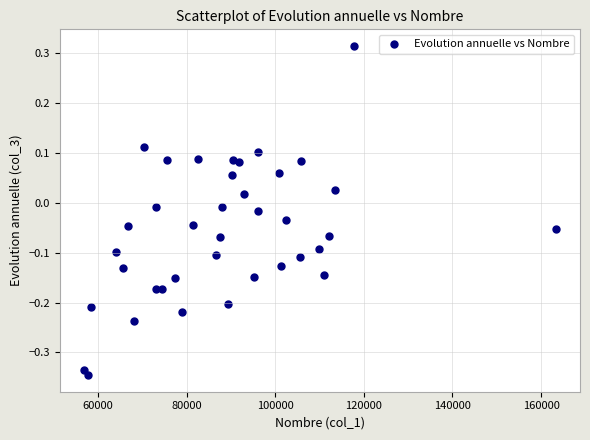

What is the range of X values (max minus min)?

106677.0